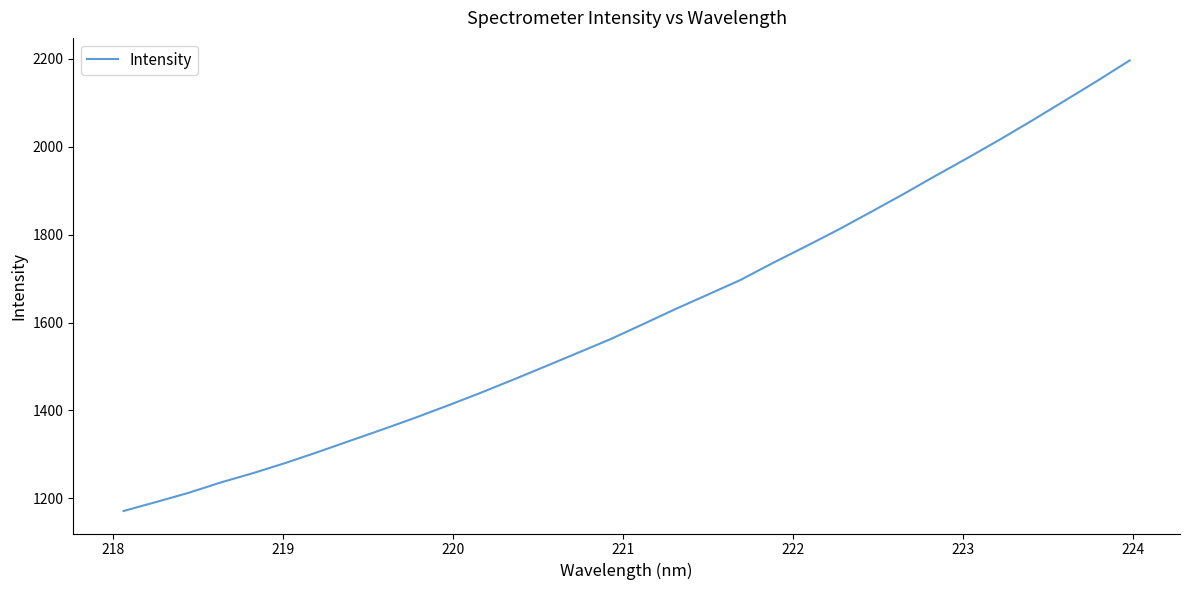

What is the difference between the maximum and minimum values?

1025.5